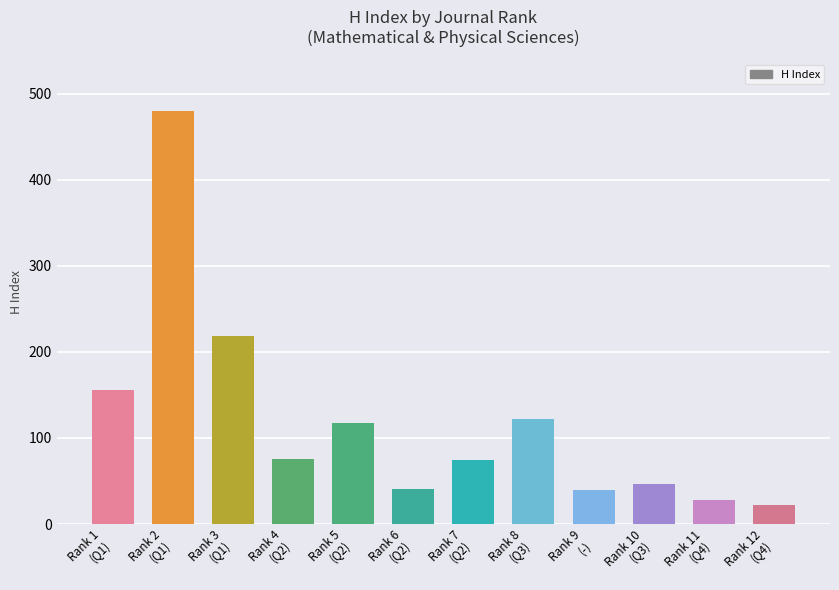

What is the change in value from Rank 4
(Q2) to Rank 9
(-)?

-35